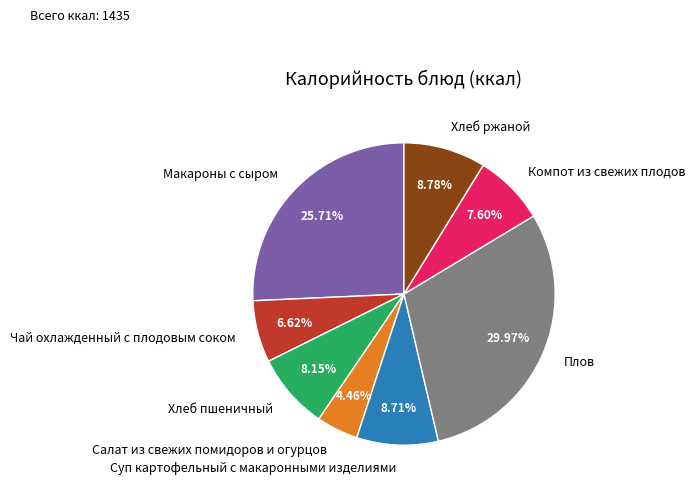

Does Салат из свежих помидоров и огурцов represent more than half of the total?

No